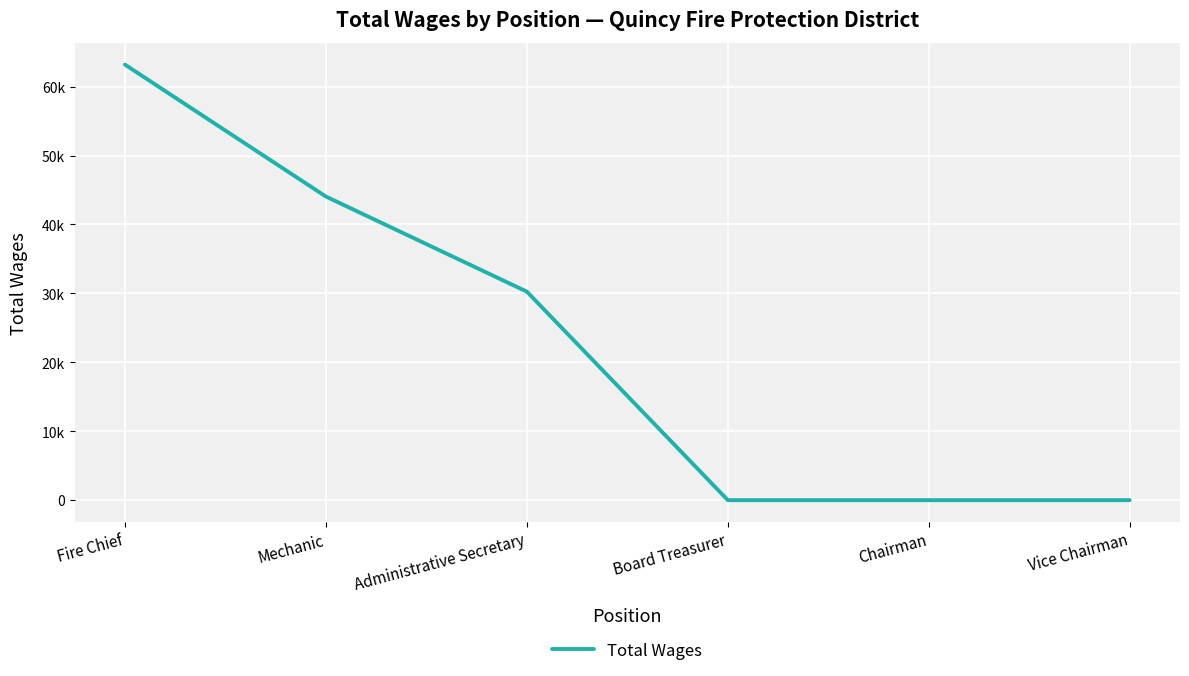

What is the change in value from Fire Chief to Board Treasurer?

-63184